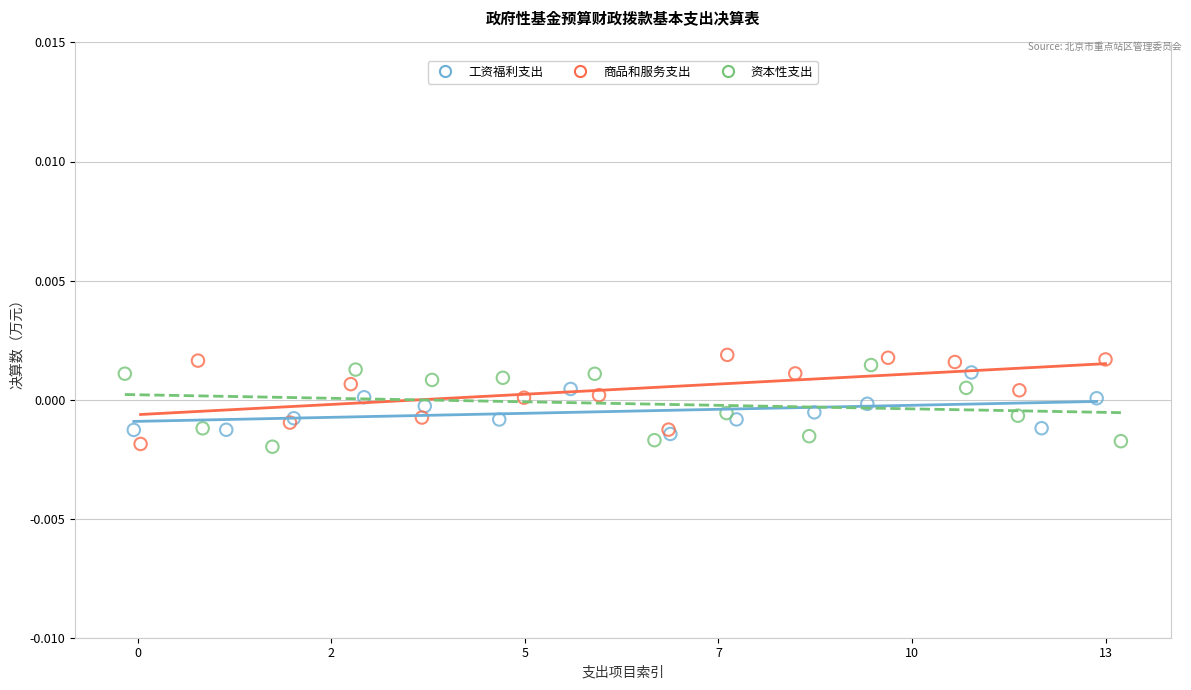

Which series reaches the maximum Y coordinate?

商品和服务支出